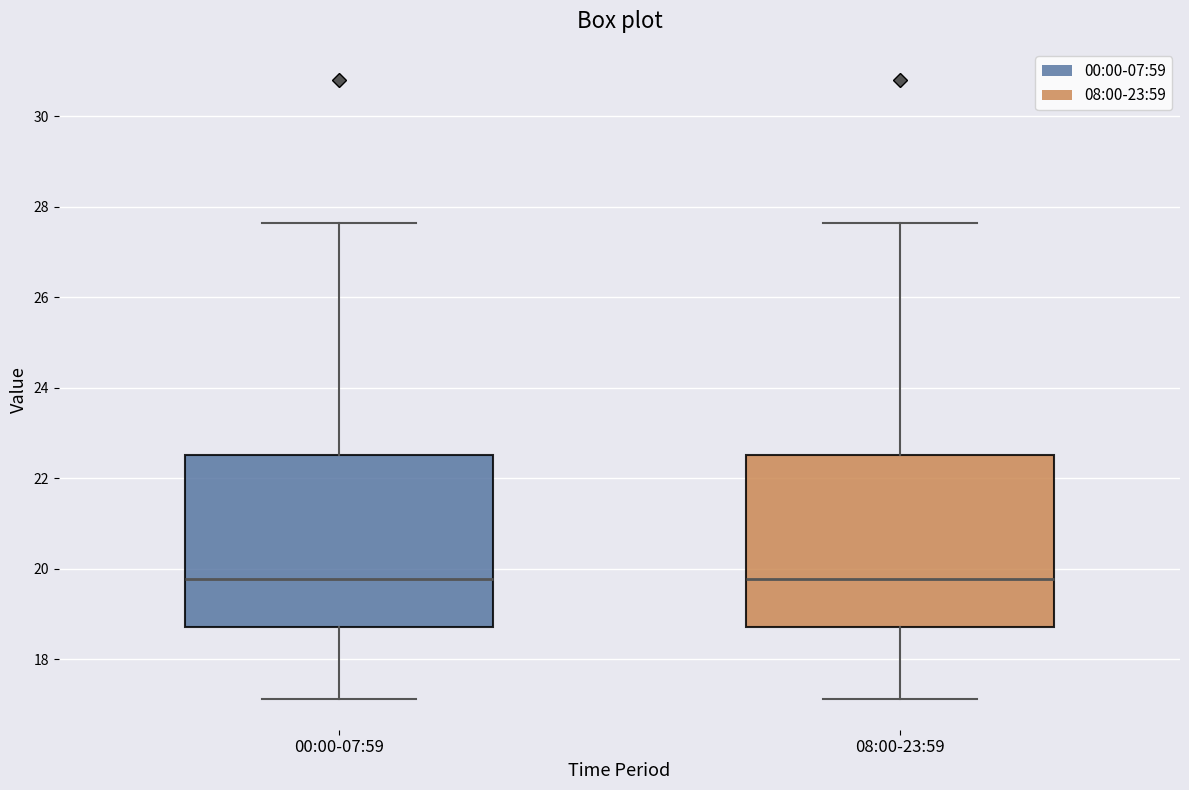

Reading left to right, read every box against the y-axis: the position of its median line, the range the box covers, and the ends of its whiskers. The values are not printed on the chart, so give them approximately, as read against the axis.

00:00-07:59: median 19.8, box 18.8 to 22.6, whiskers 17.2 to 27.6
08:00-23:59: median 19.8, box 18.8 to 22.6, whiskers 17.2 to 27.6